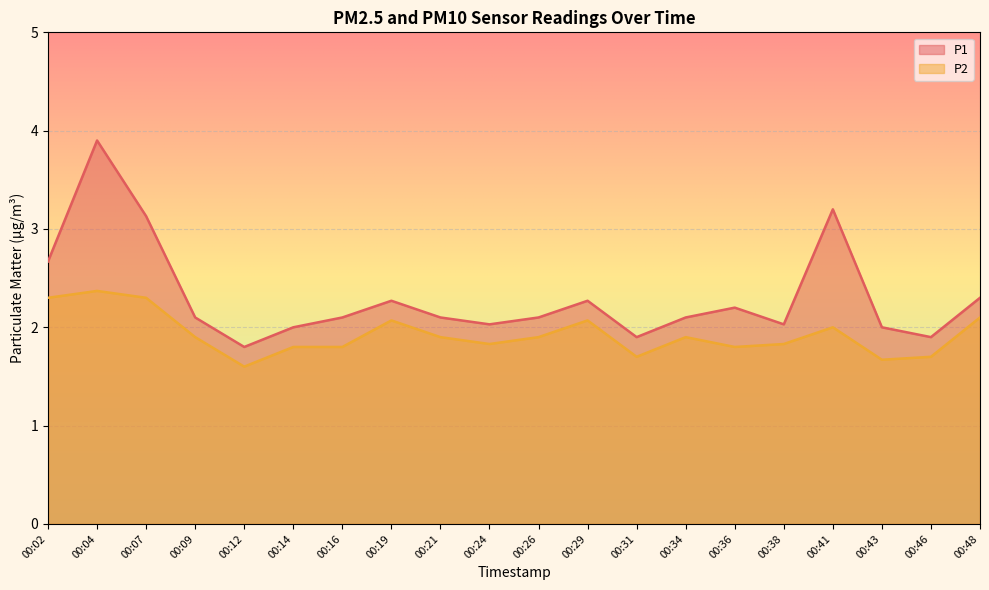

What is the average value of the P1 series?

2.3